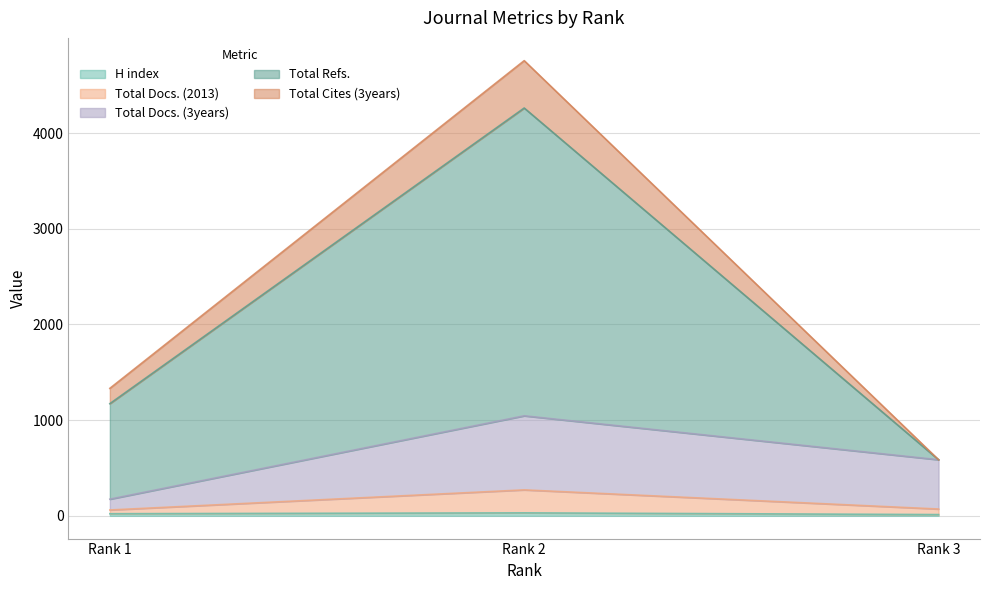

What is the difference between the maximum and minimum values in the Total Docs. (2013) series?

210